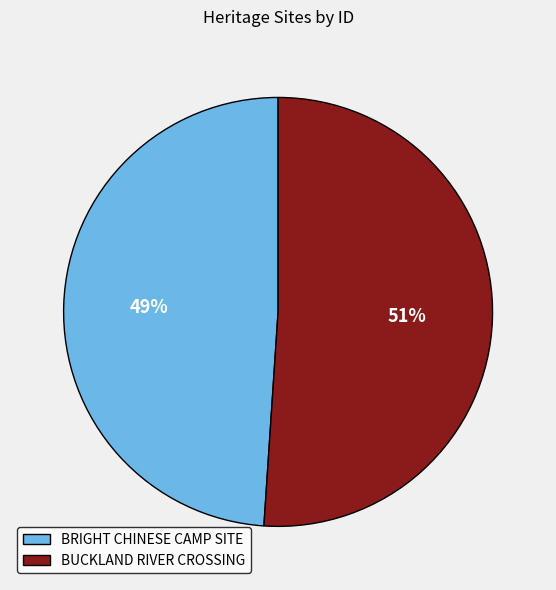

The BRIGHT CHINESE CAMP SITE slice represents 49% of the pie. True or false?

True